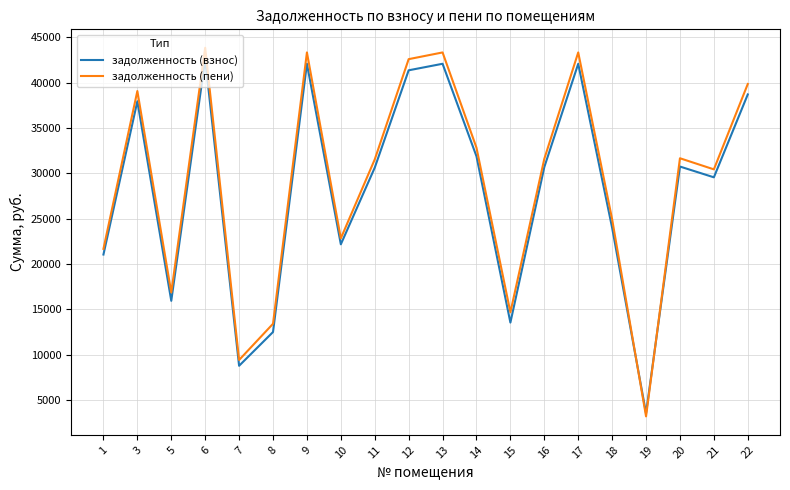

Is this an area chart (filled region under the line)?

No